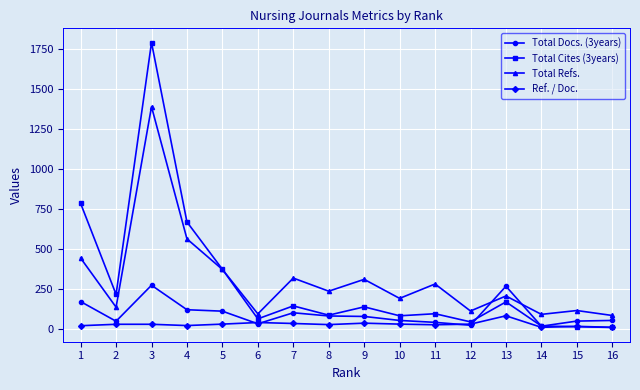

How many interior local valleys does the Total Refs. series have?

6